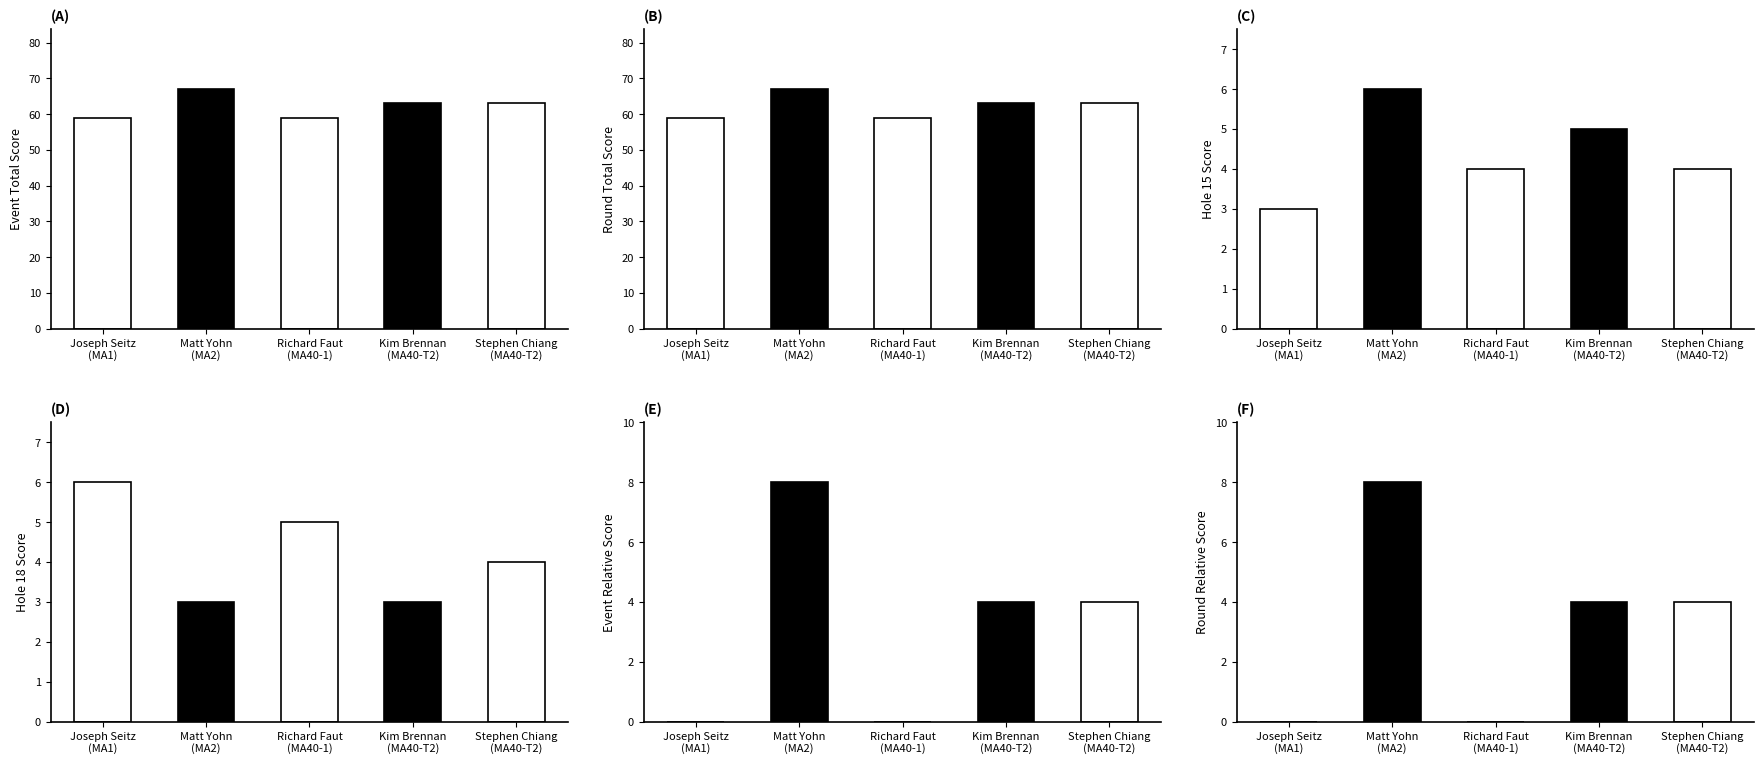

Which has a higher value, Matt Yohn
(MA2) or Stephen Chiang
(MA40-T2)?

Matt Yohn
(MA2)